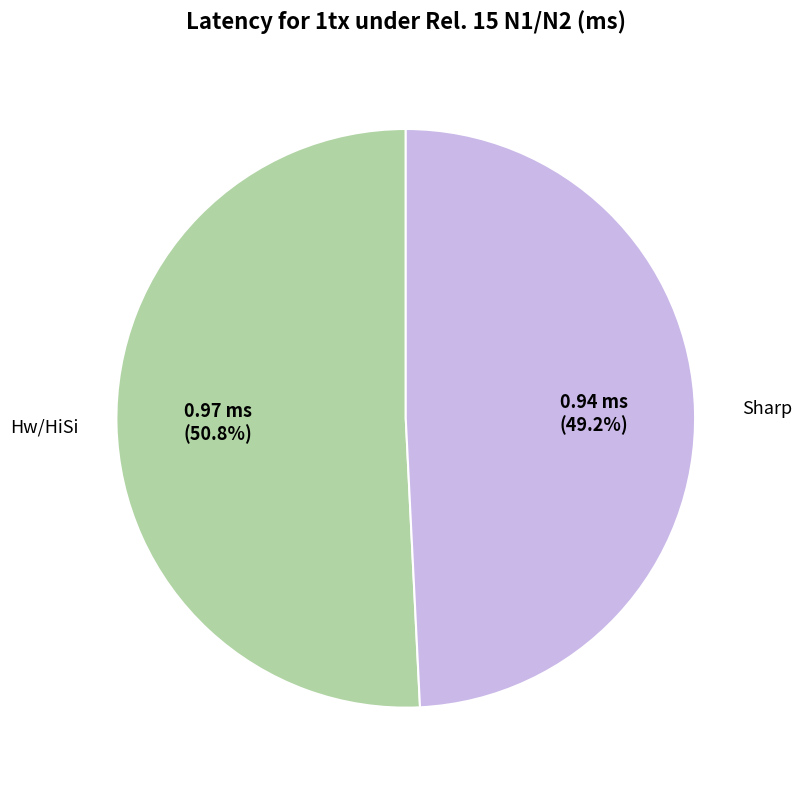

Is there any slice that represents more than half of the pie?

Yes